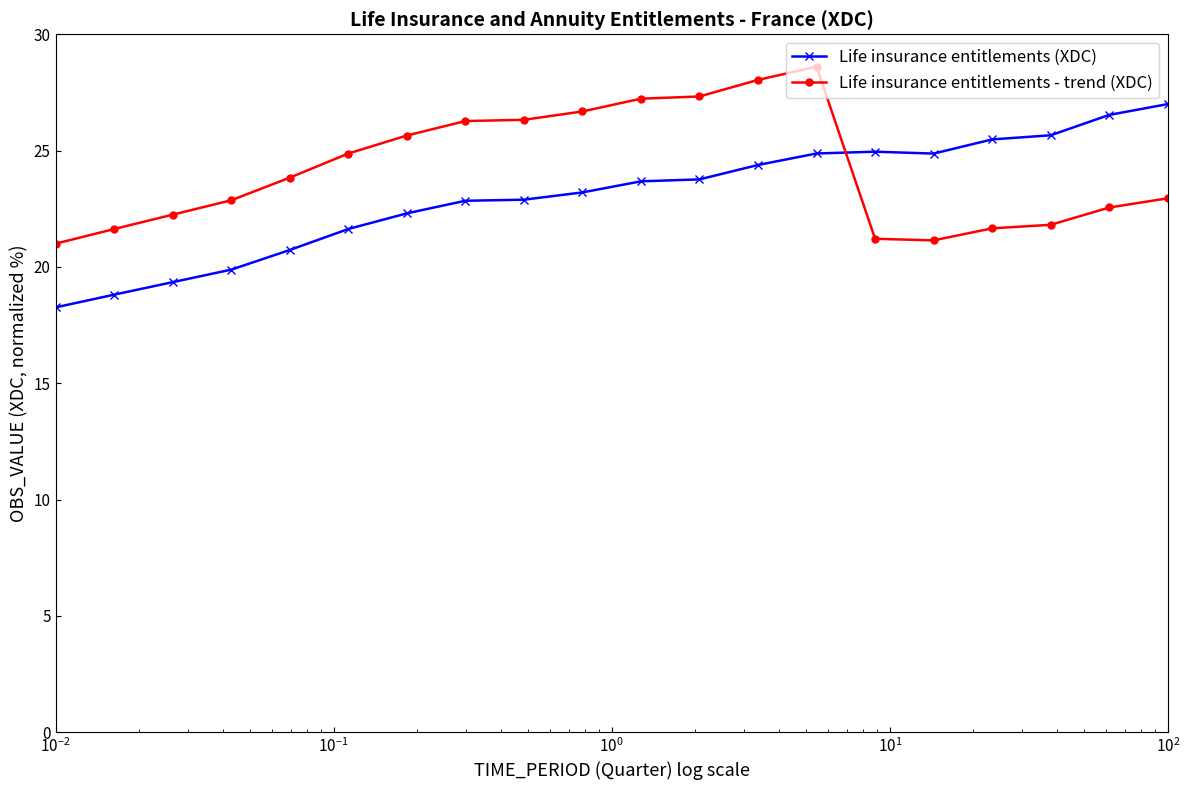

What is the difference between the maximum and second lowest values in the Life insurance entitlements (XDC) series?

8.2